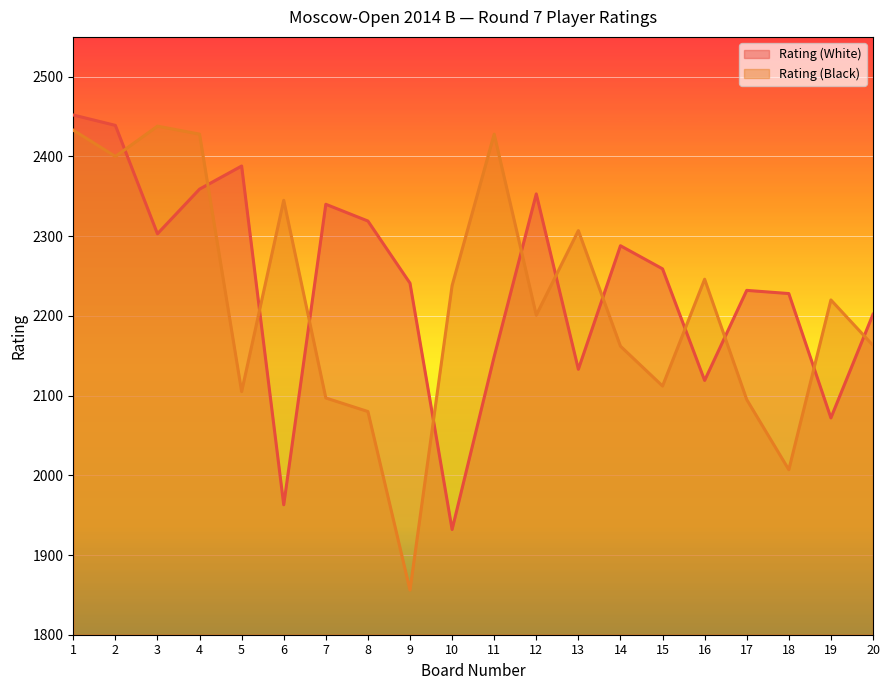

Reading left to right, extract all data points from this chart.

Rating (White): 2452	2439	2303	2359	2388	1963	2340	2319	2241	1932	2149	2353	2133	2288	2259	2119	2232	2228	2072	2202
Rating (Black): 2433	2400	2438	2428	2105	2345	2097	2080	1856	2238	2428	2201	2307	2162	2112	2246	2095	2007	2220	2163